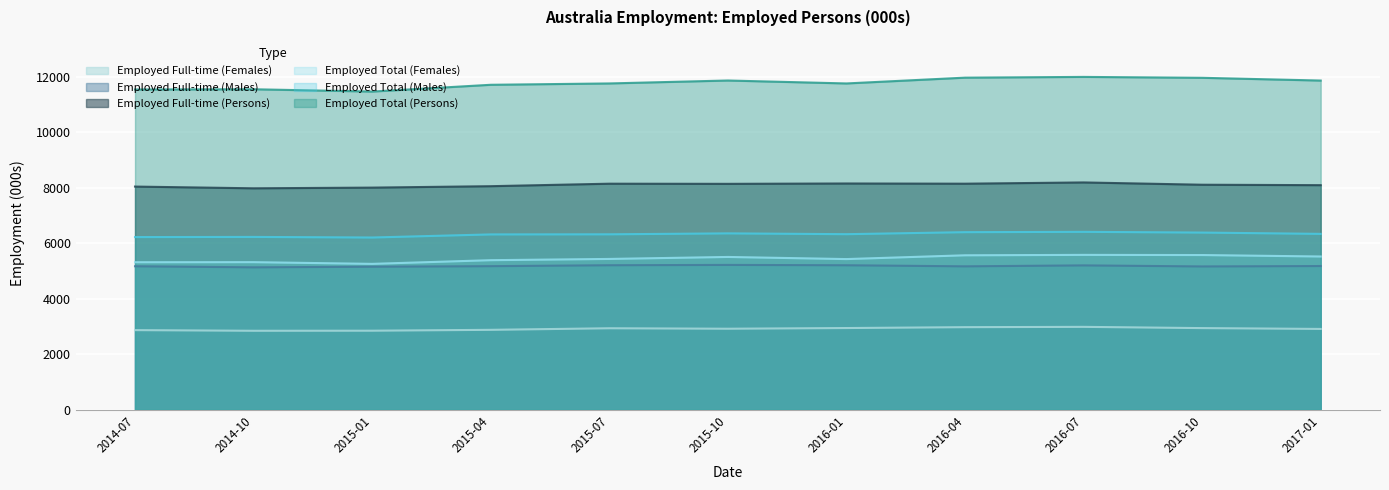

Which category has the lowest value in the Employed Total (Persons) series?

2015-01